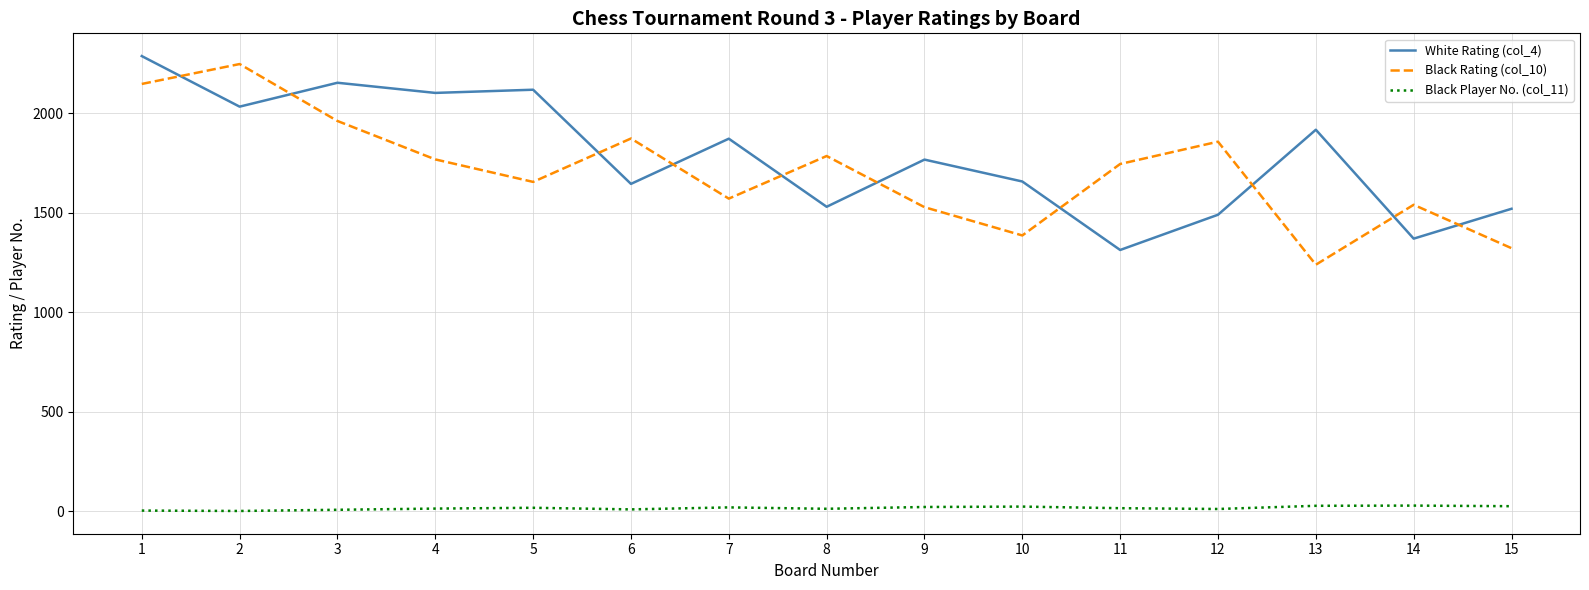

The White Rating (col_4) series shows 1075 at 2. True or false?

False